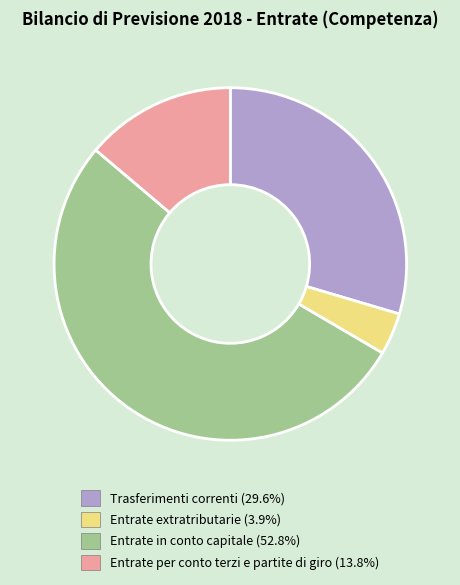

Is it true that Entrate in conto capitale is 53% of the pie?

True